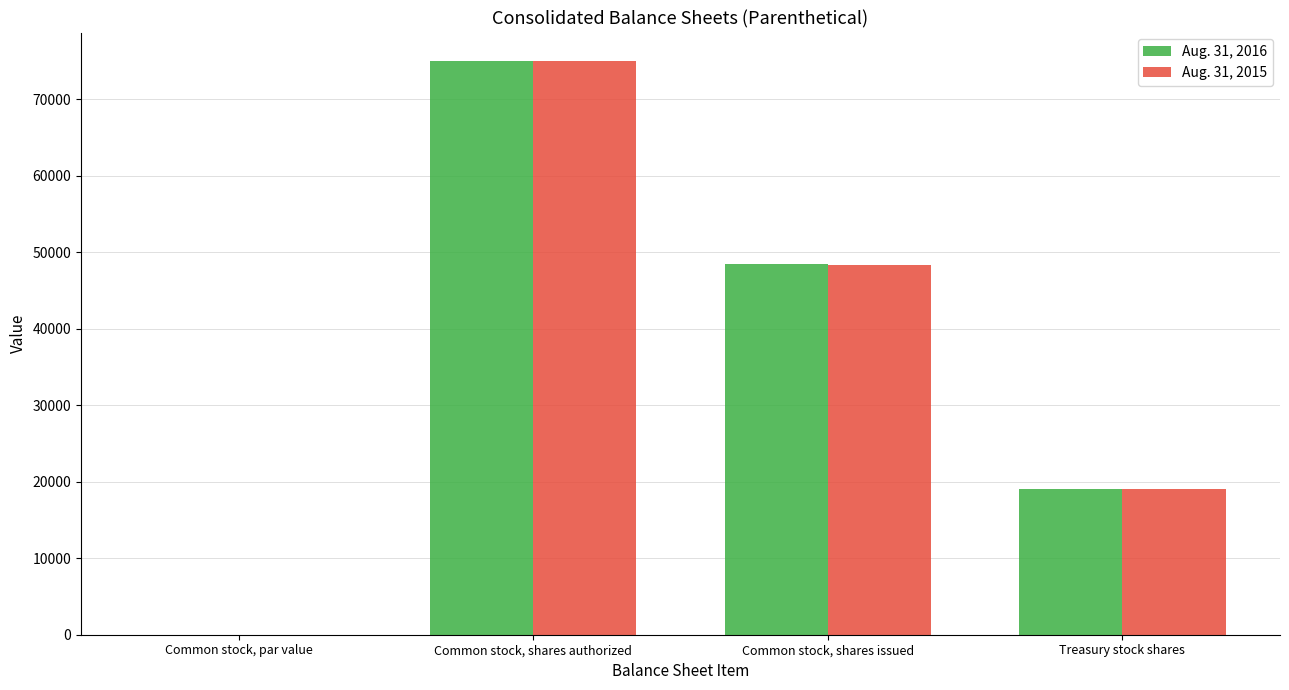

At which category does the chart reach its peak across all series?

Common stock, shares authorized